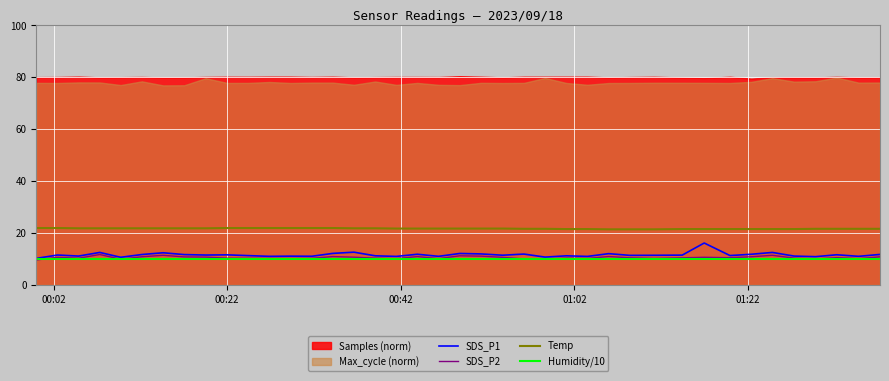

Which series ends up on top after the final intersection of Humidity/10 and SDS_P2?

SDS_P2